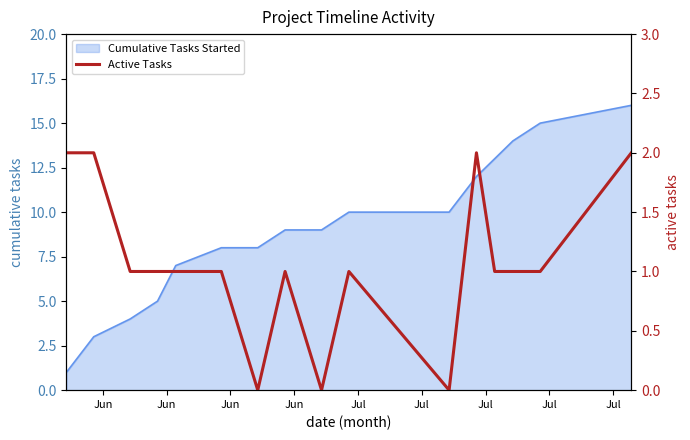

What is the maximum value for Cumulative Tasks Started?

16